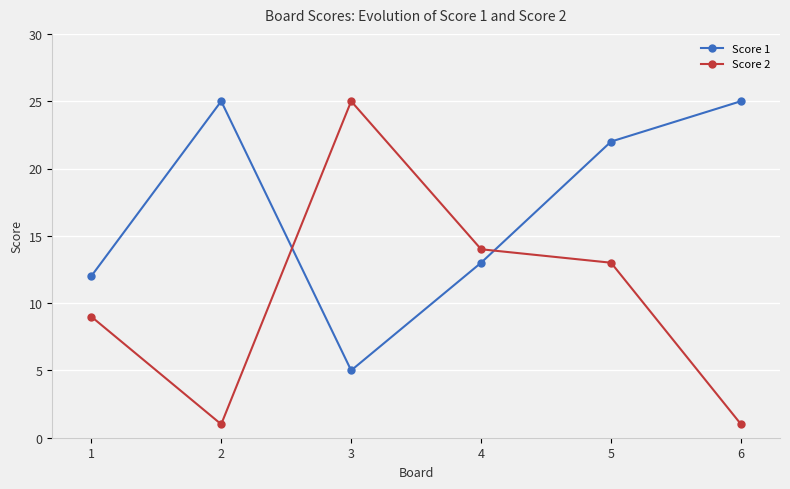

At which category is the sum across all series the highest?

5